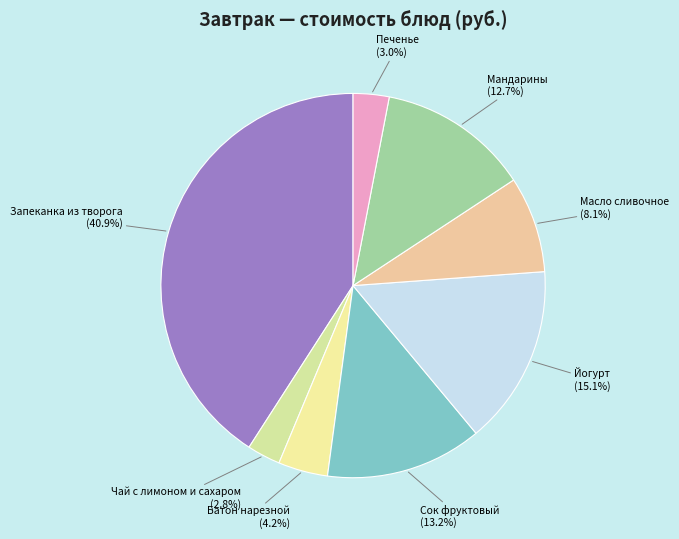

Between Сок фруктовый and Масло сливочное, which is larger?

Сок фруктовый